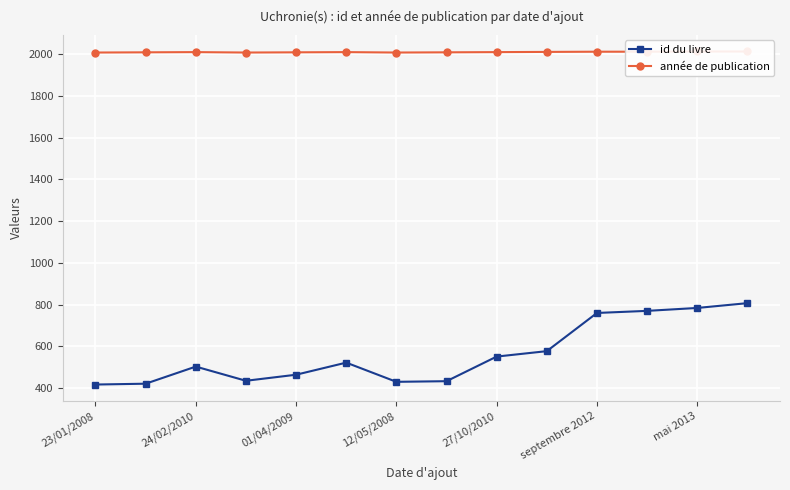

What is the highest value of the id du livre series?

807